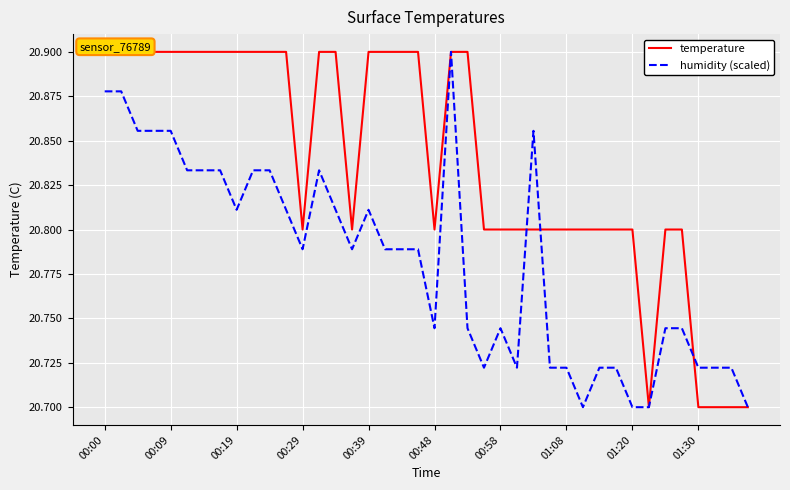

What is the sum of all temperature values?

833.5